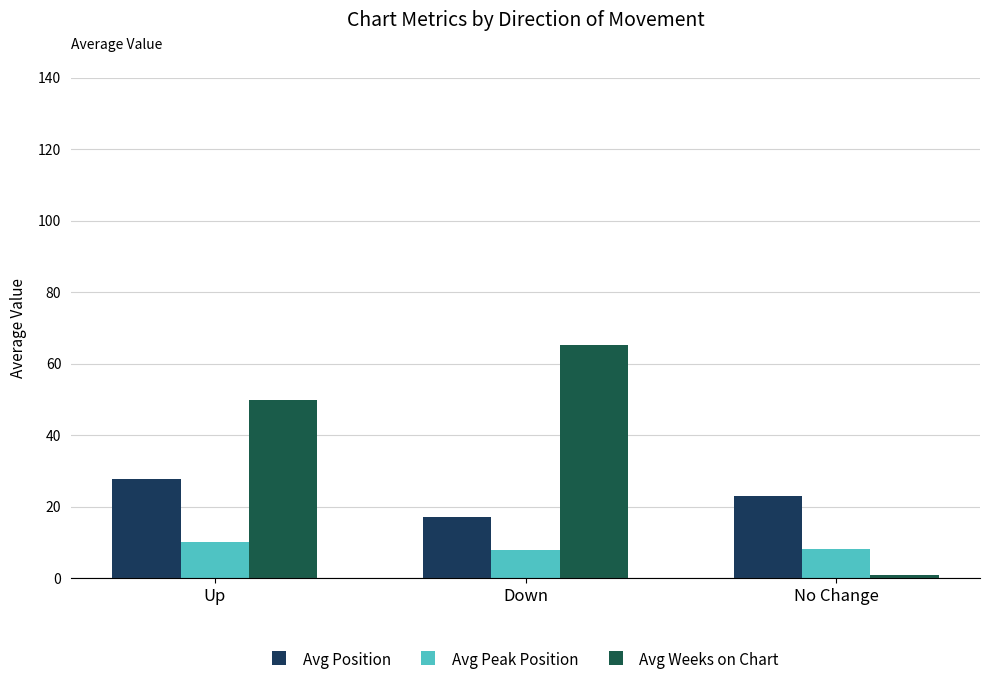

At which category is the sum across all series the highest?

Down